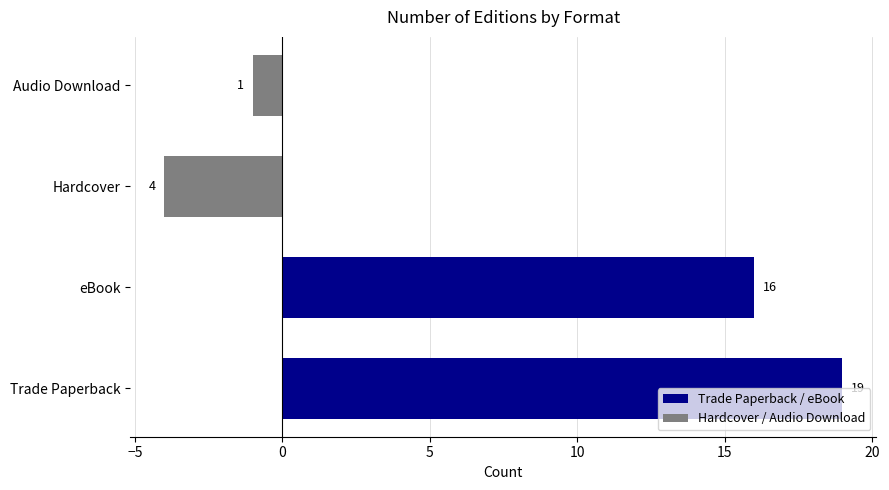

Reading right to left, list all the values displayed in this chart.

Trade Paperback / eBook: 16	19
Hardcover / Audio Download: -1	-4